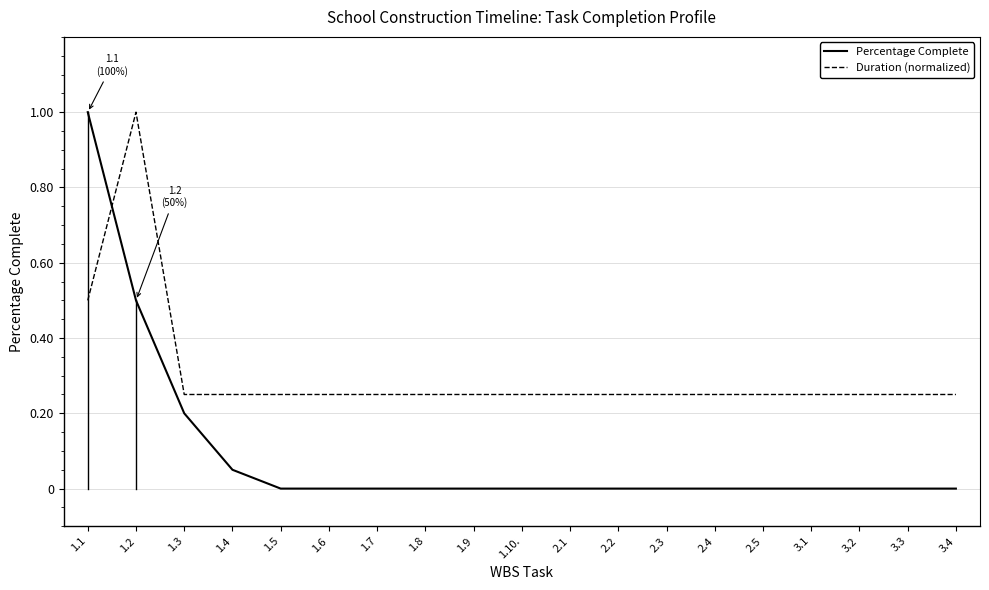

What position from the right is 1.3?

17